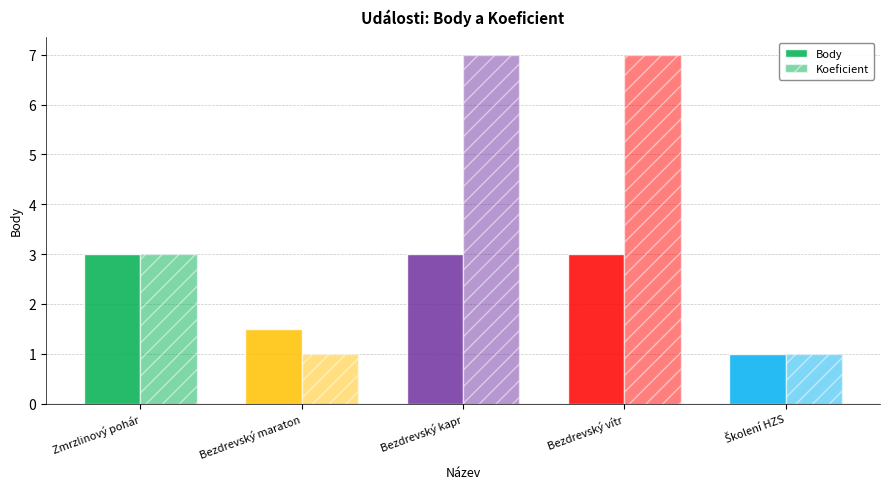

Are the bars horizontal?

No